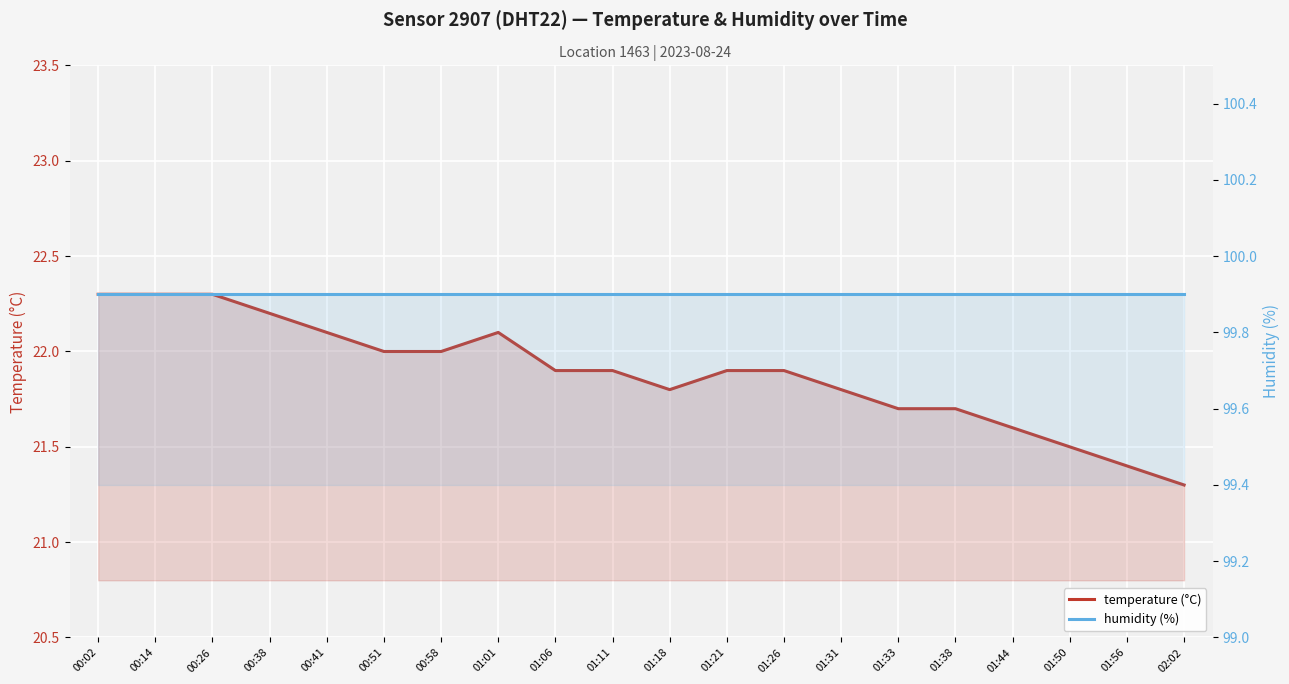

True or false: temperature (°C) and humidity (%) cross at least once.

False